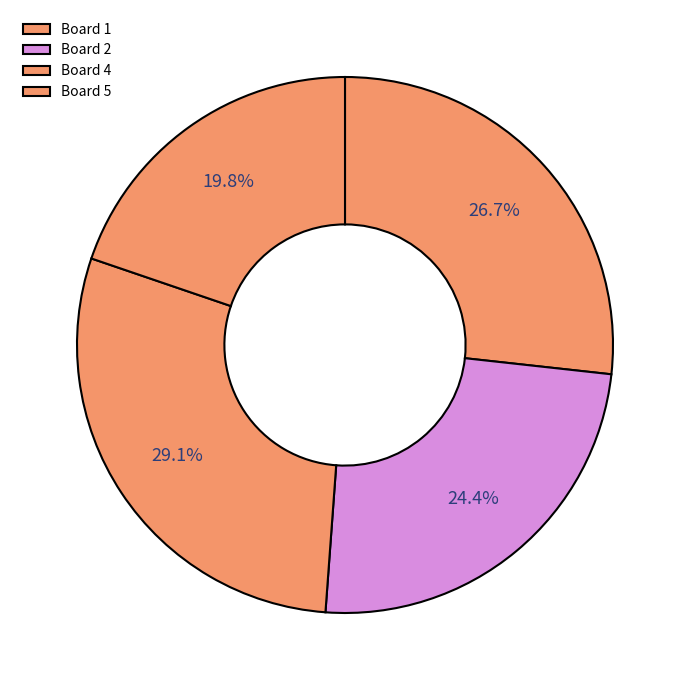

Which category has the biggest portion of the pie?

Board 4